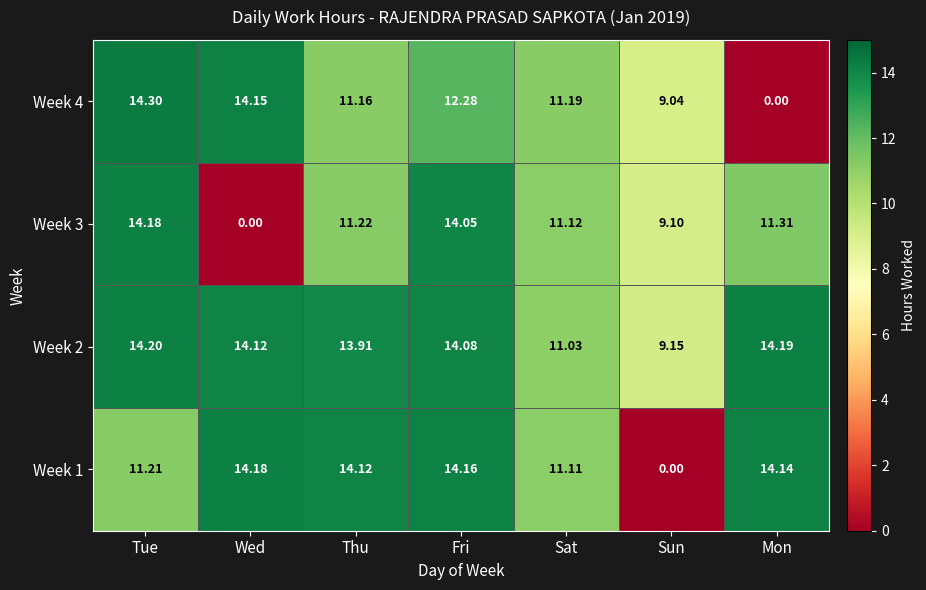

List the labels in order of Week 4 value, smallest first.

Mon, Sun, Thu, Sat, Fri, Wed, Tue